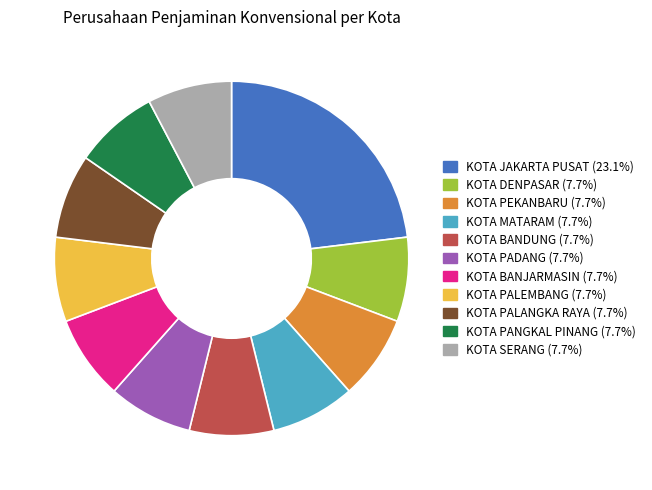

What is the largest slice in the pie chart?

KOTA JAKARTA PUSAT